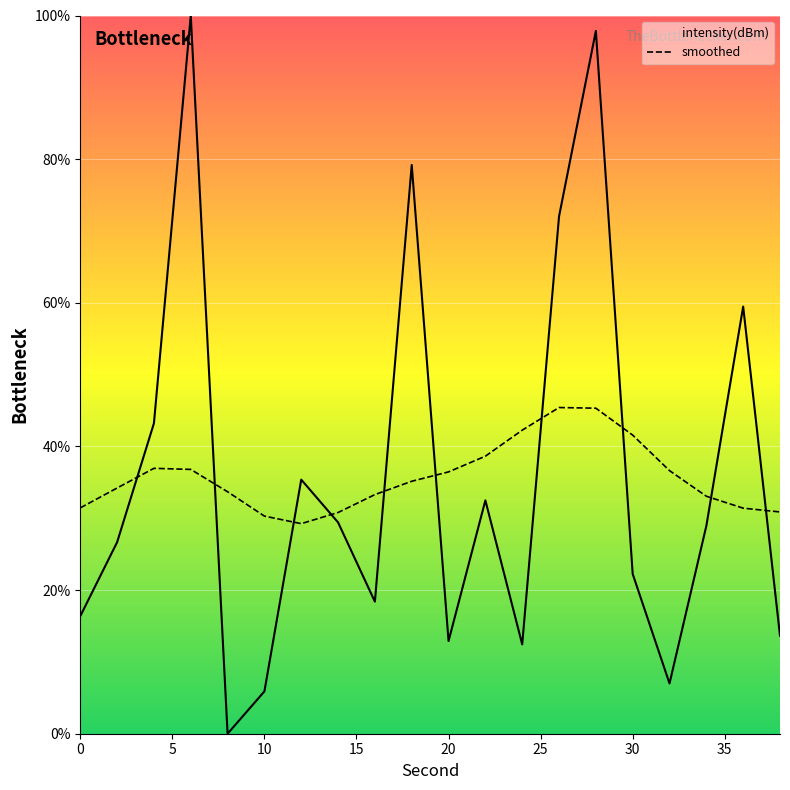

What is the difference between the maximum and minimum values in the smoothed series?

16.2